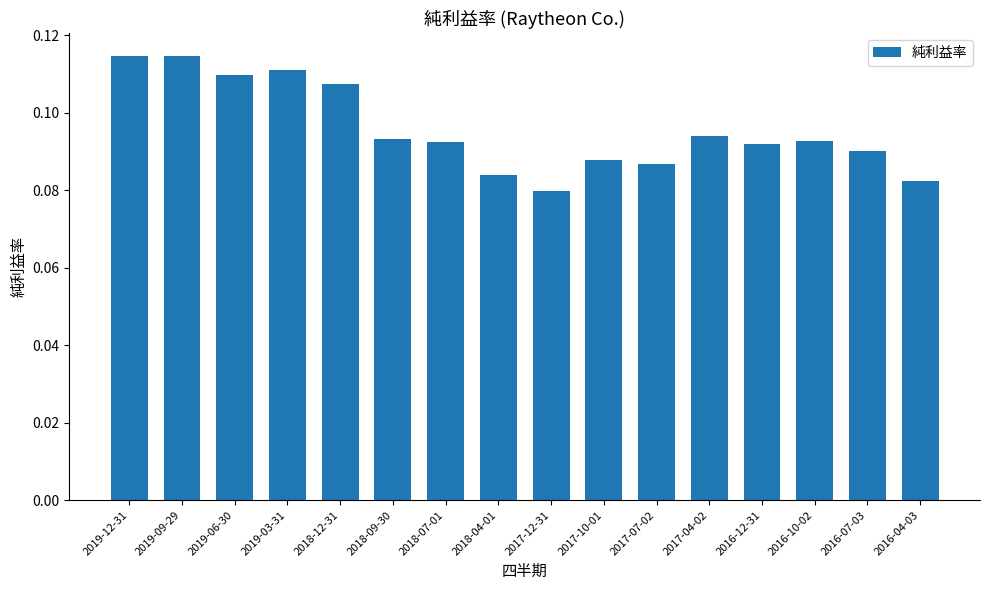

The value at 2019-12-31 is 0.2. True or false?

False